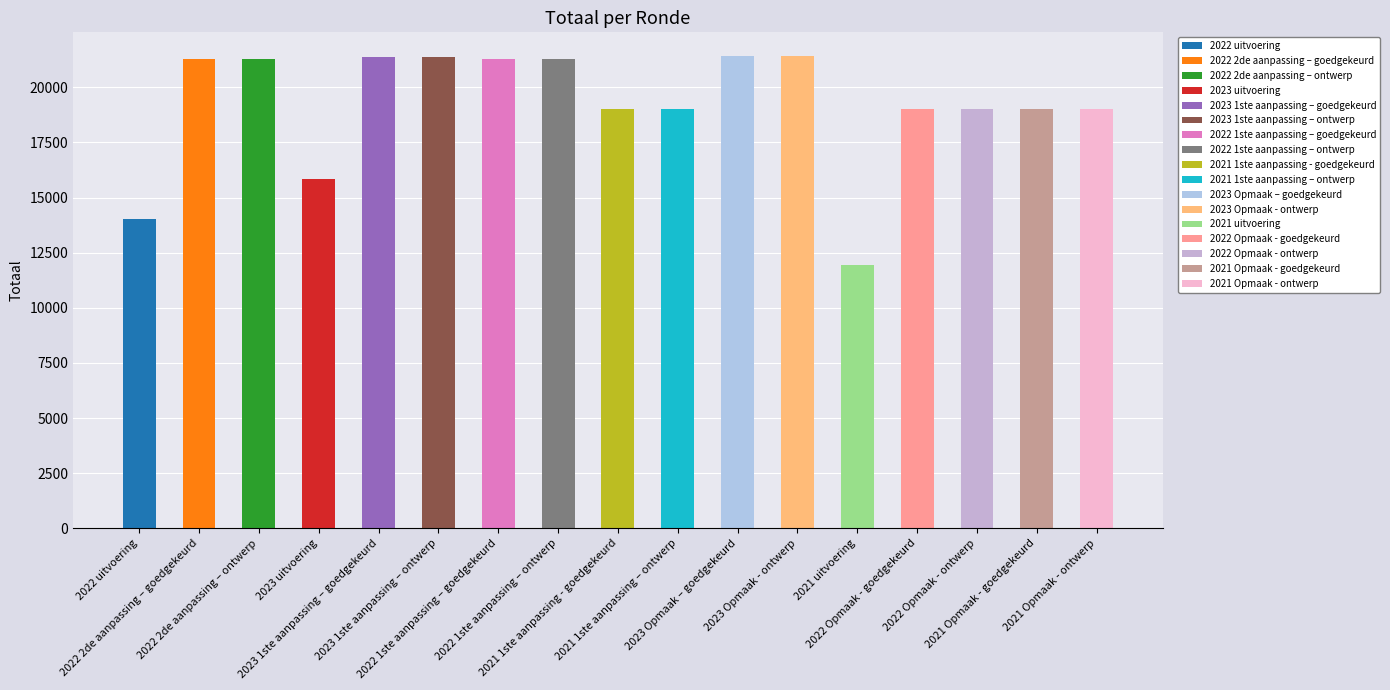

The value at 2021 1ste aanpassing – ontwerp is 19018. True or false?

True